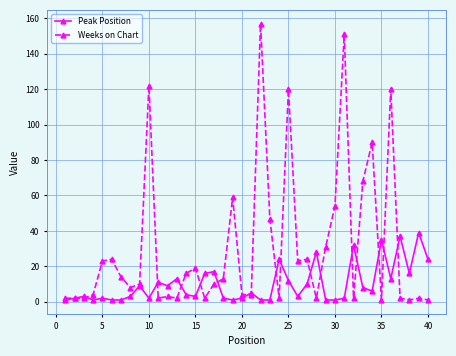

How many categories are shown in the chart?

40